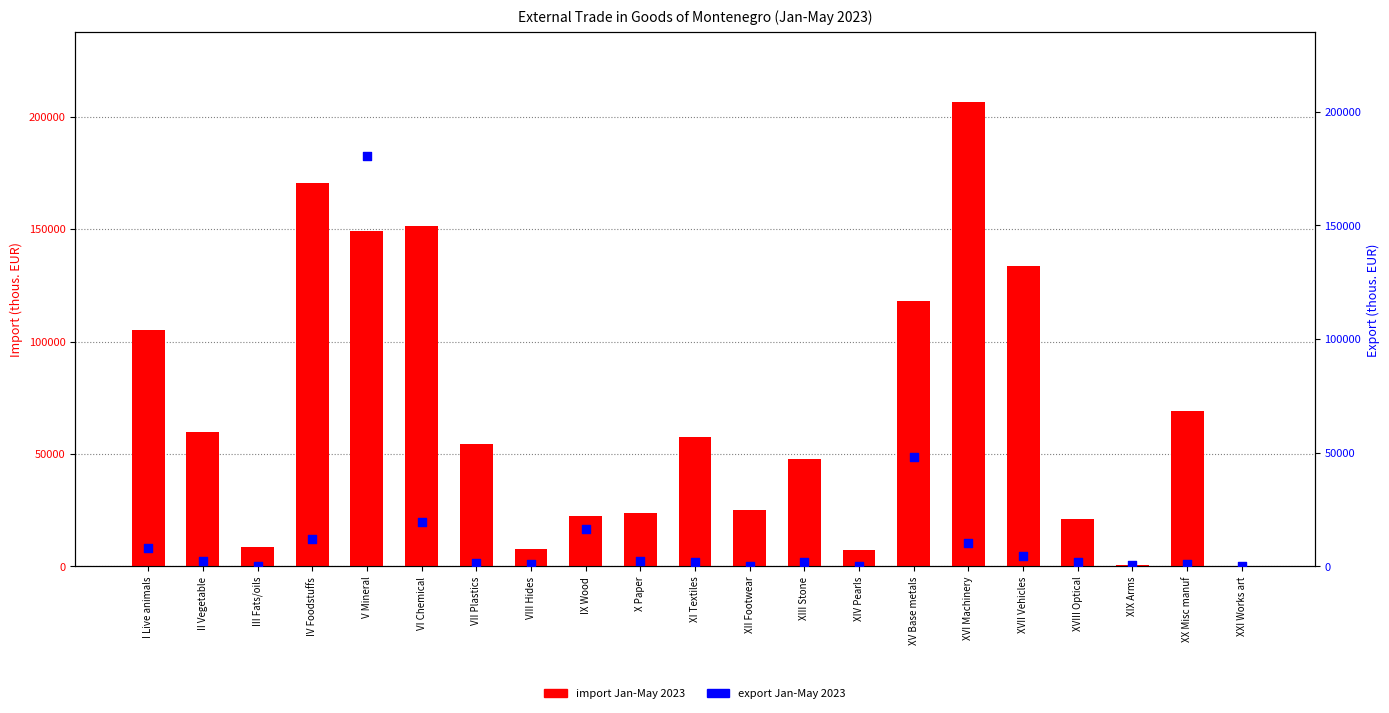

At which category is the sum across all series the highest?

V Mineral